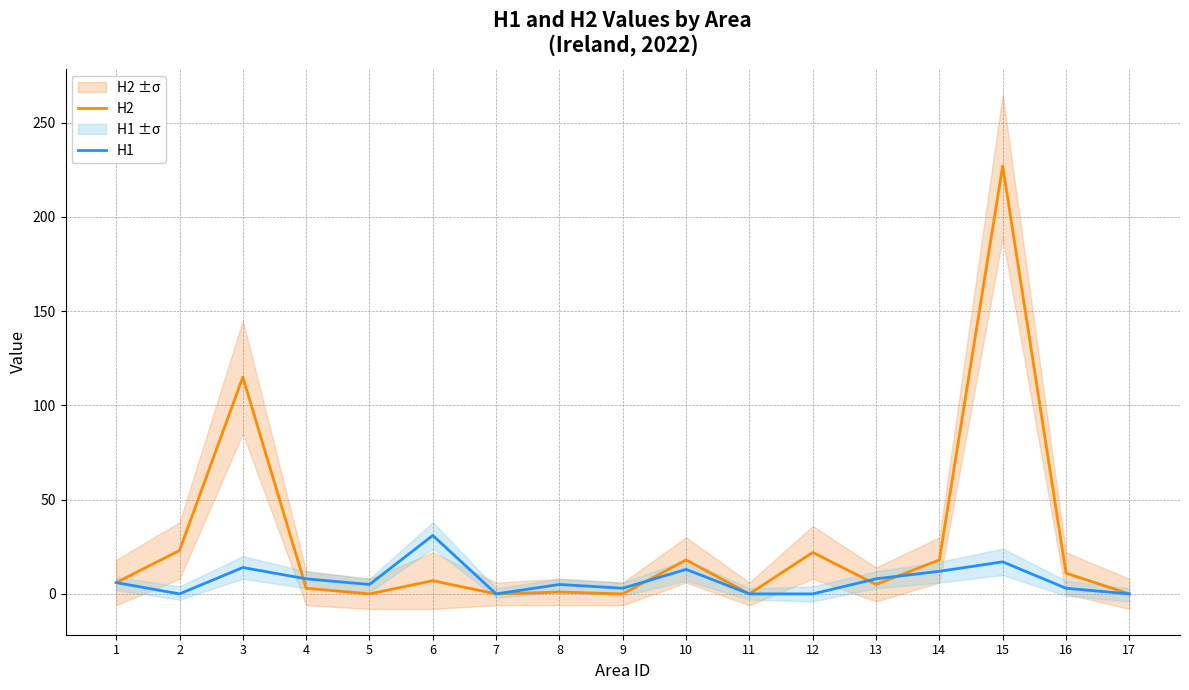

What is the greatest value displayed?

227